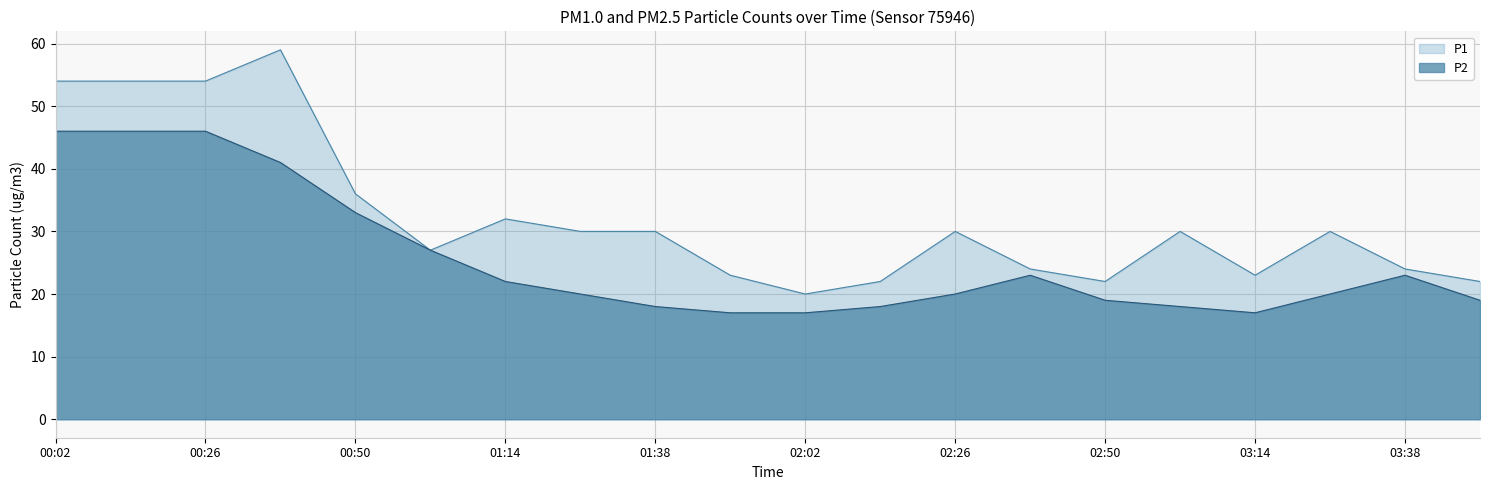

How many lines are shown in the chart?

2